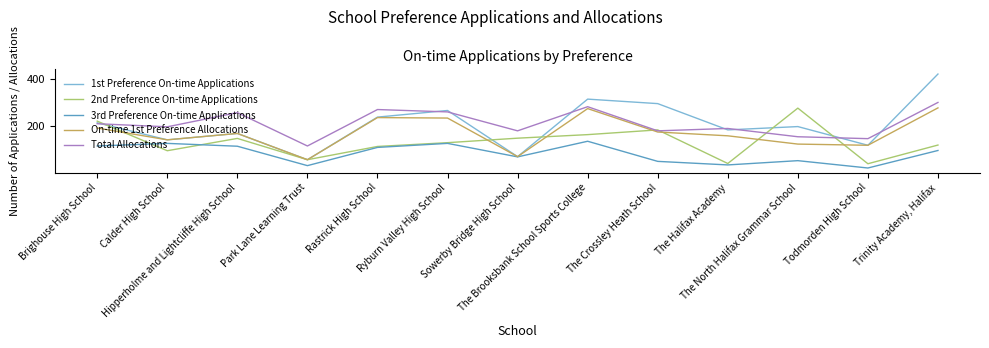

The 1st Preference On-time Applications series shows 221 at Trinity Academy, Halifax. True or false?

False